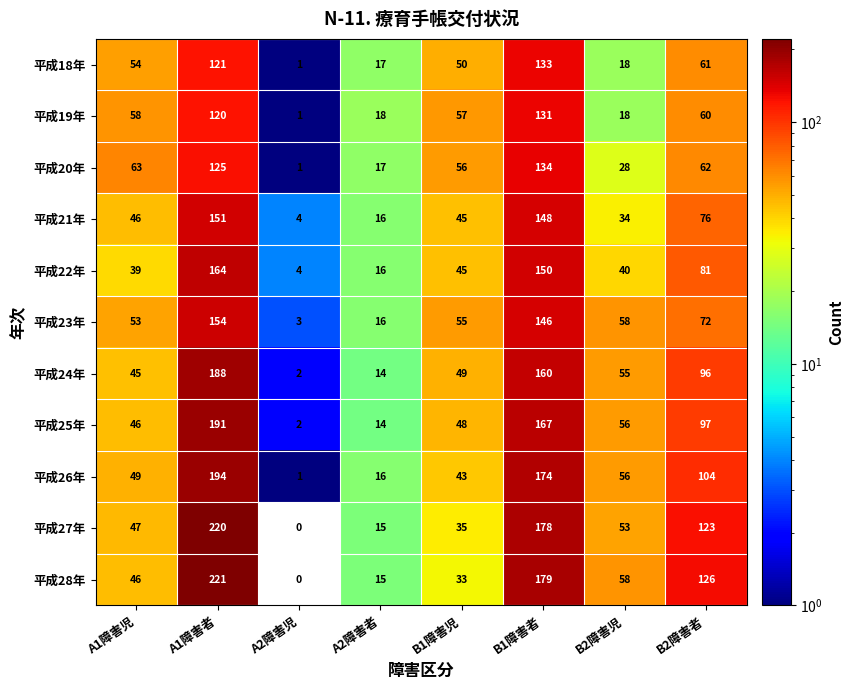

List the labels in order of 平成23年 value, smallest first.

A2障害児, A2障害者, A1障害児, B1障害児, B2障害児, B2障害者, B1障害者, A1障害者